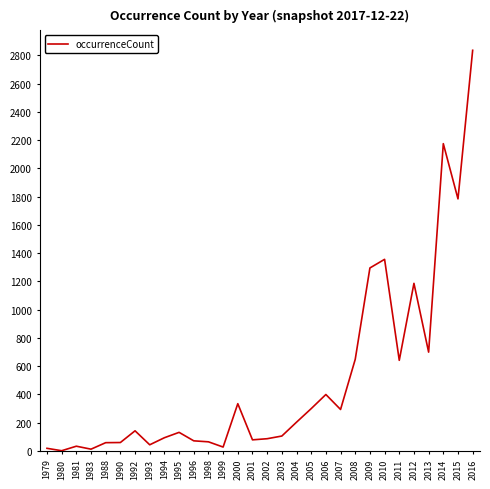

What is the change in value from 2008 to 2016?

+2188